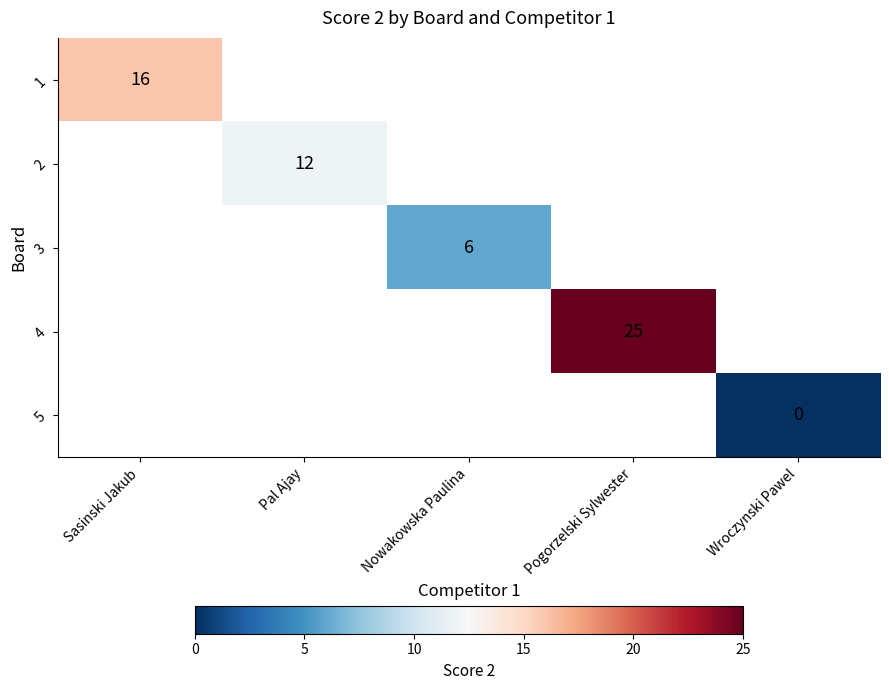

True or false: 2 has a value of 12 at Pal Ajay.

True